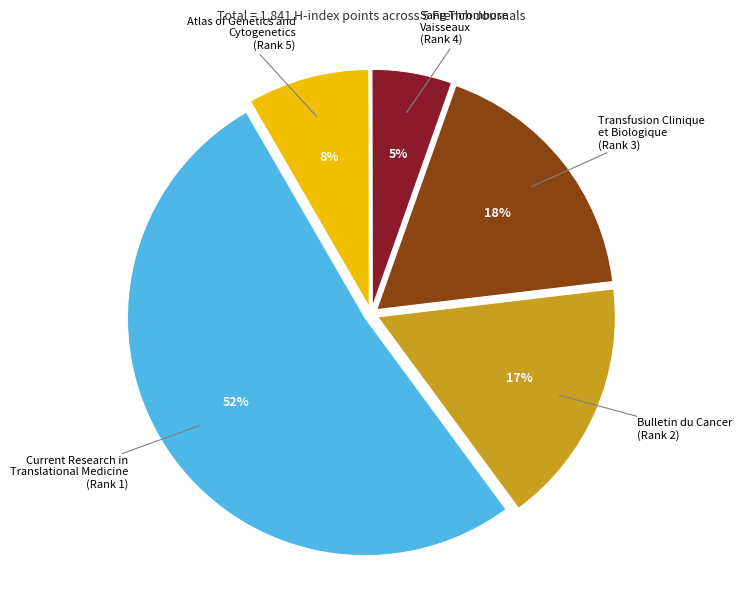

Does any single category account for the majority?

Yes